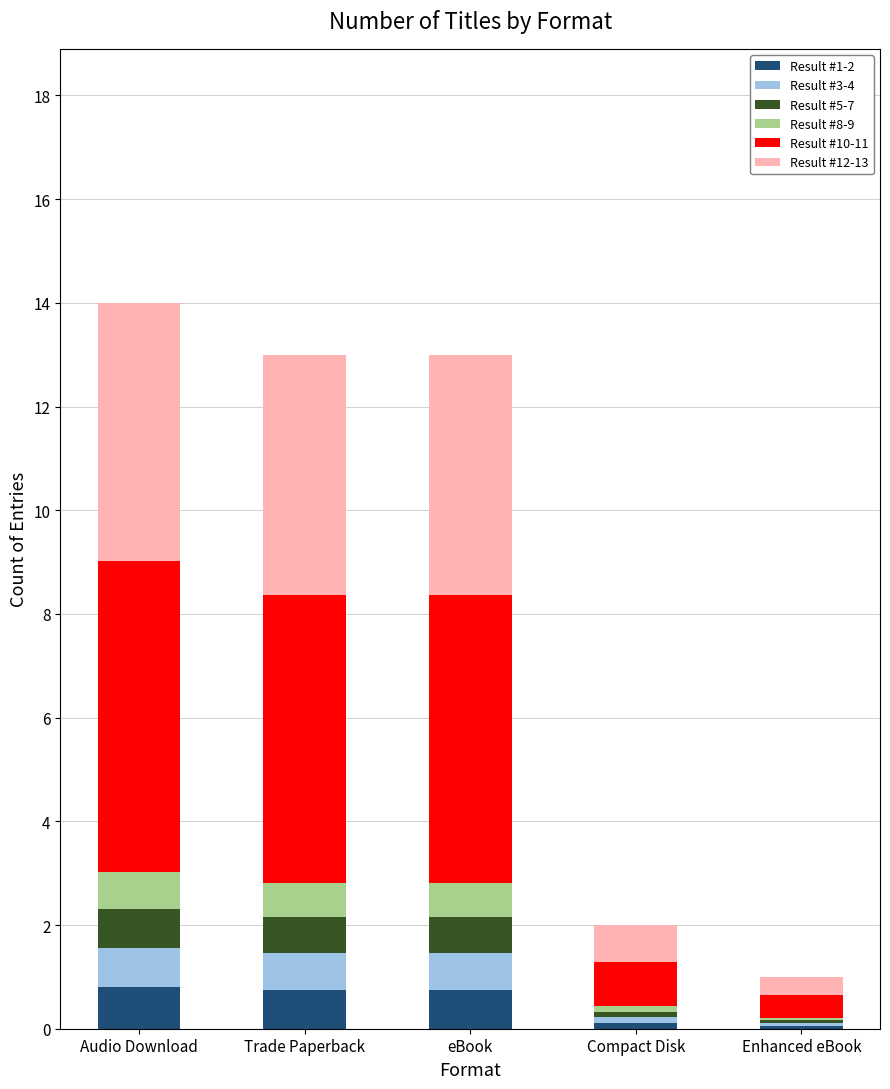

What is the highest value of the Result #1-2 series?

0.8